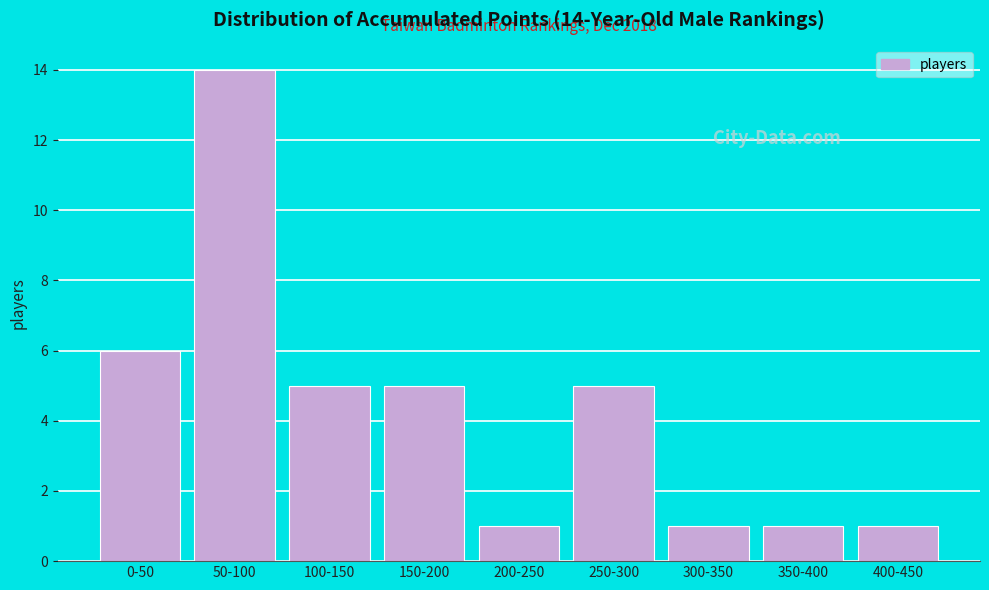

Reading right to left, transcribe all the data shown in this chart.

400-450=1	350-400=1	300-350=1	250-300=5	200-250=1	150-200=5	100-150=5	50-100=14	0-50=6